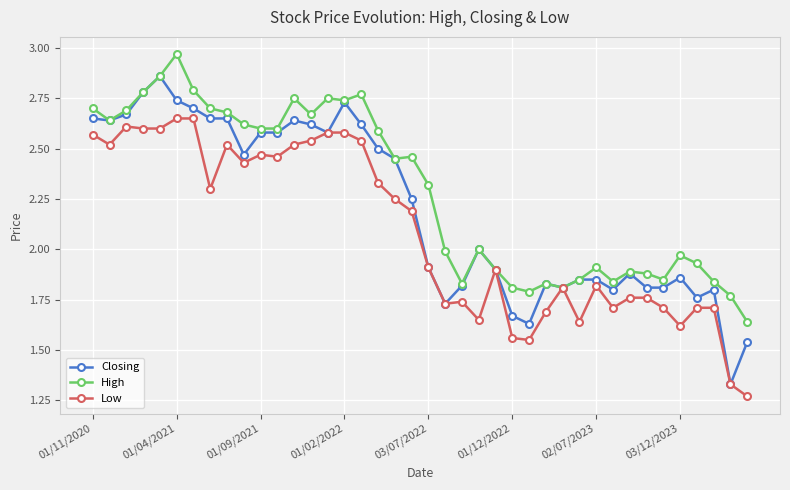

True or false: Low has more than 1 points higher than both neighbors.

True